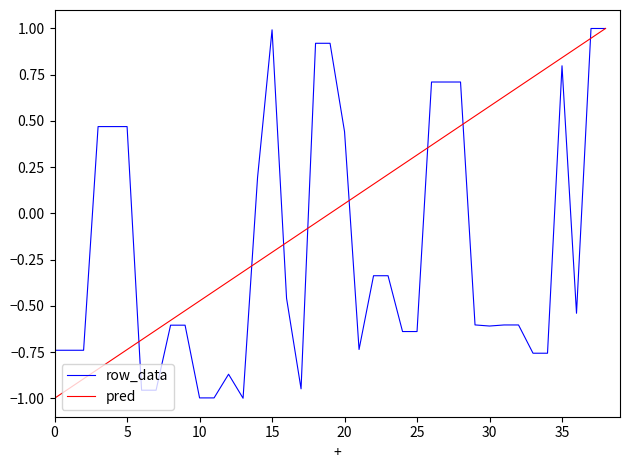

Count the number of data series in this chart.

2